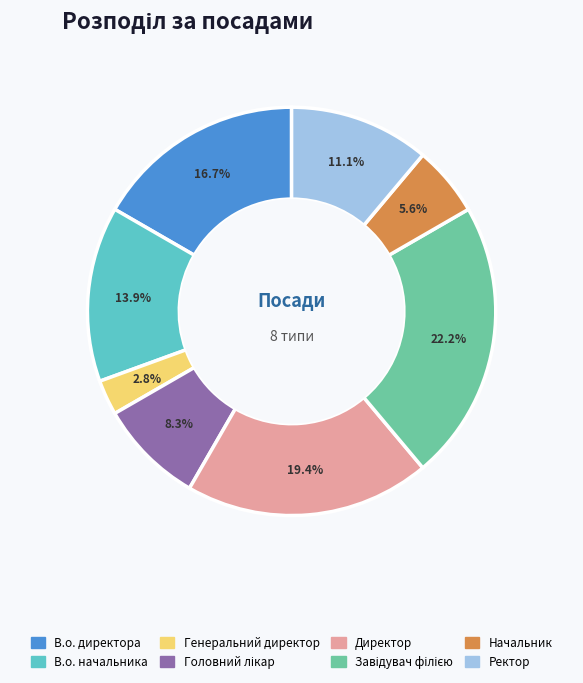

How much of the chart is everything except Начальник?

94.4%